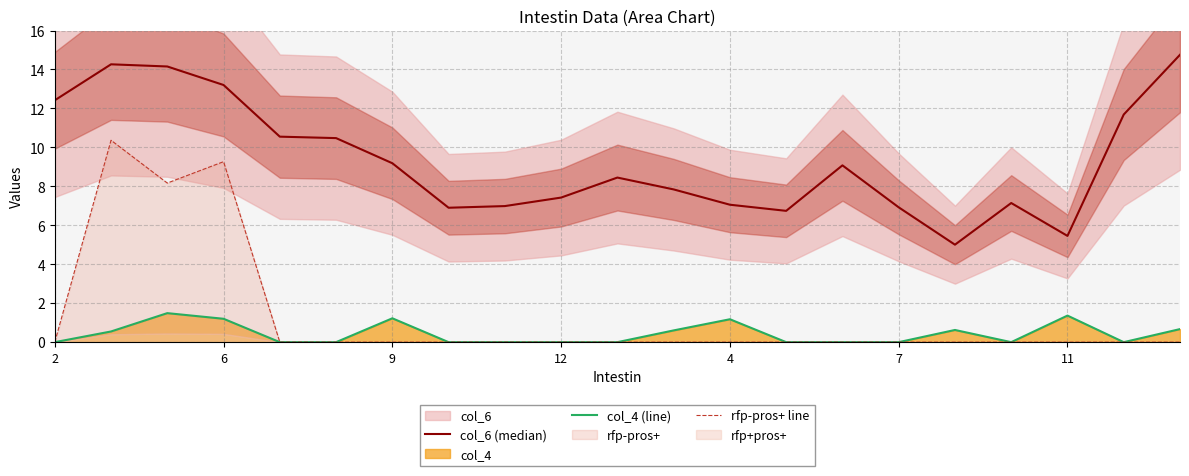

The col_4 (line) series shows 2.1 at 9. True or false?

False